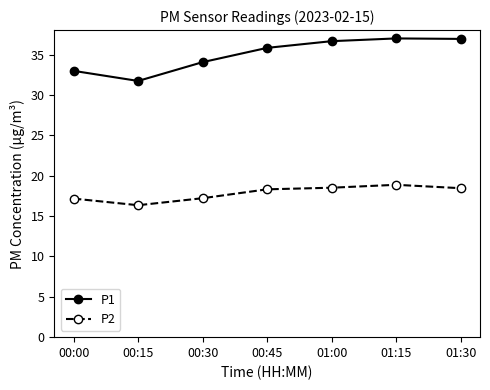

At 00:15, list the series in order from largest to smallest.

P1, P2